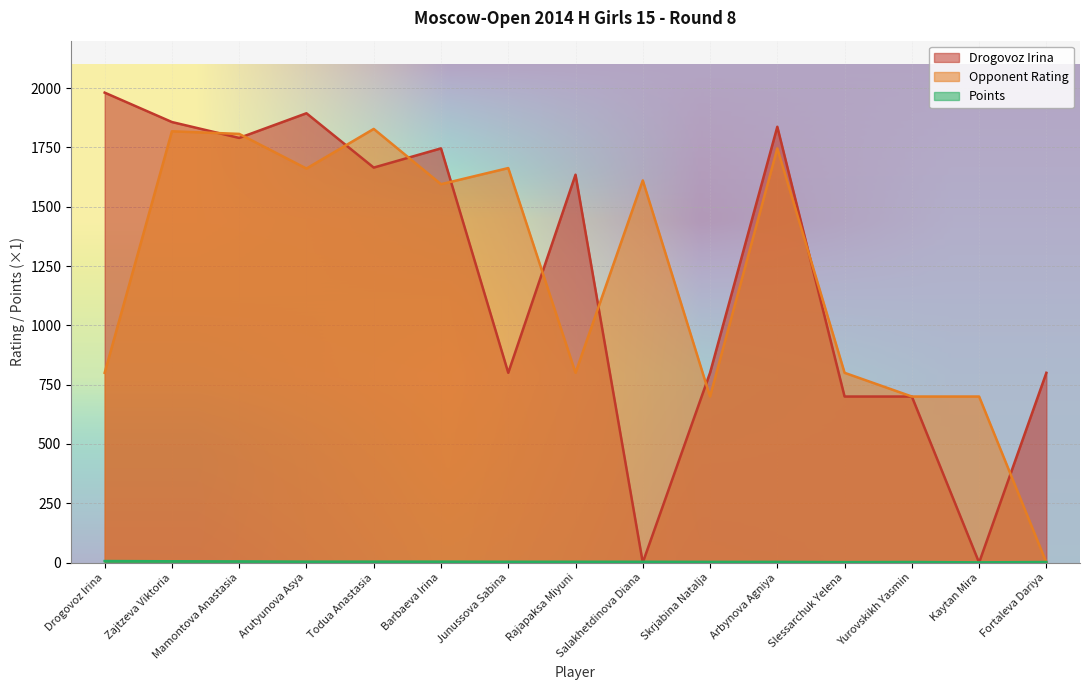

Which series has the largest total across all categories?

Opponent Rating